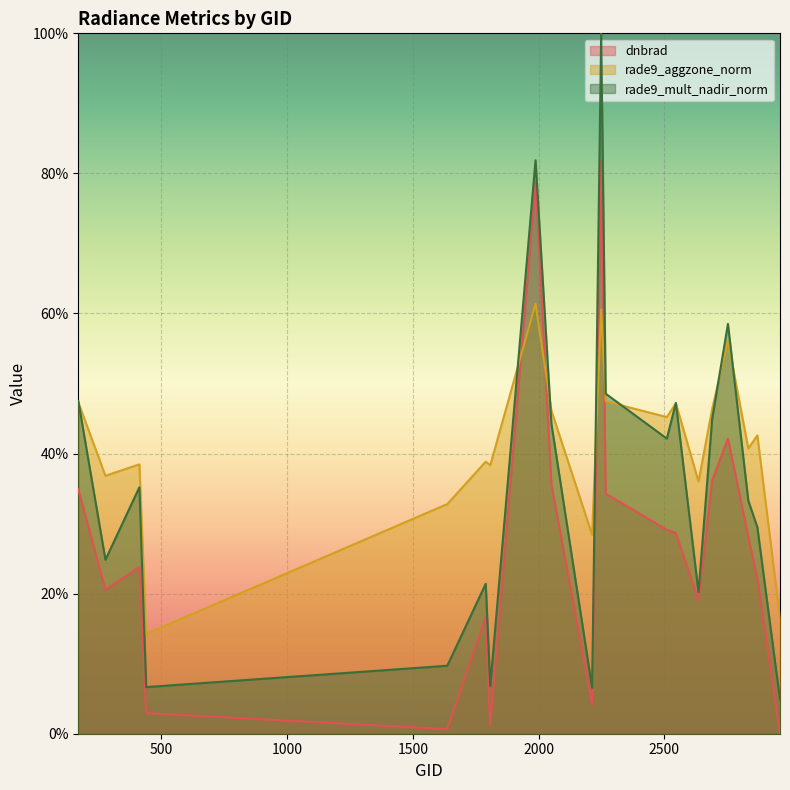

True or false: rade9_mult_nadir_norm has more than 2 points higher than both neighbors.

True